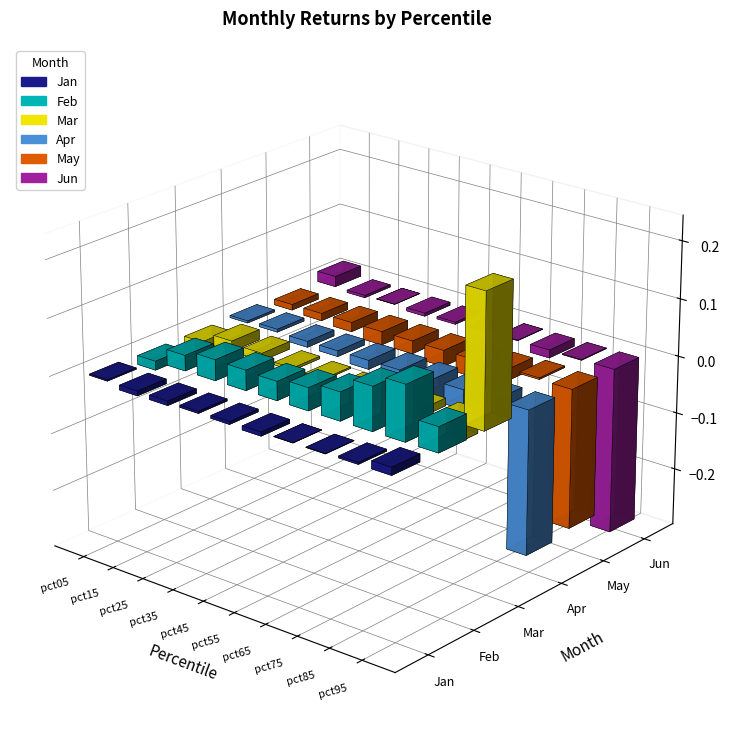

Between pct05 and pct95, which series saw the biggest shift?

Jun